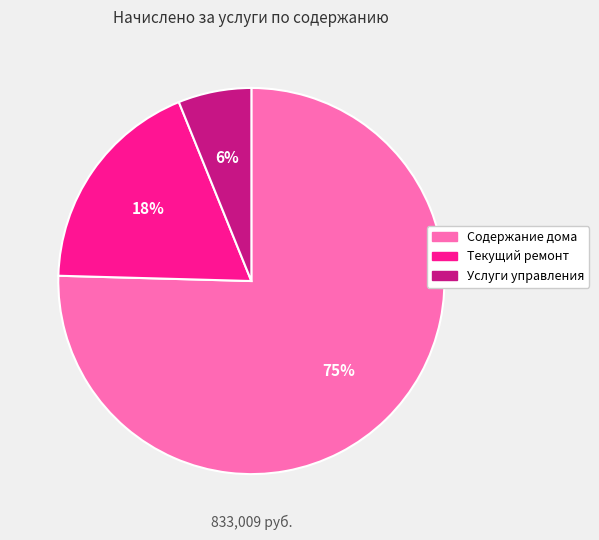

Does any single category account for the majority?

Yes